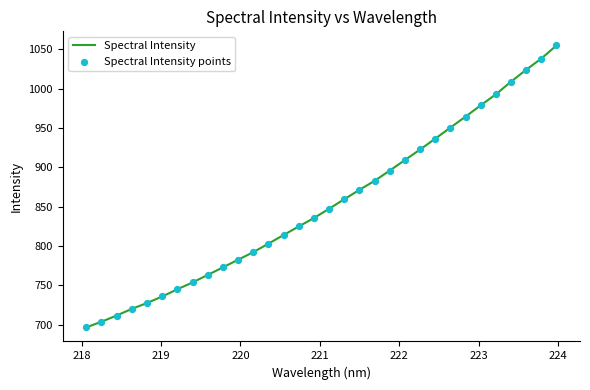

What is the minimum value shown in the chart?

696.6